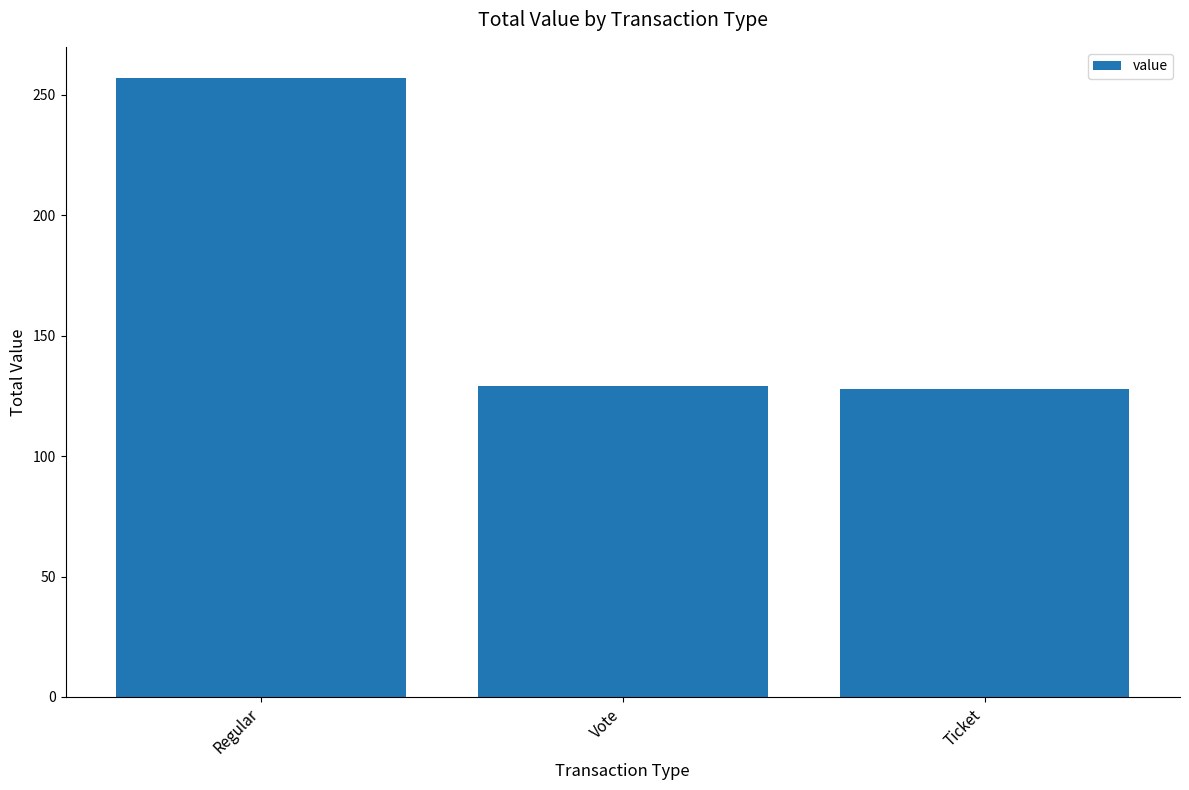

What is the change in value from Regular to Vote?

-128.0